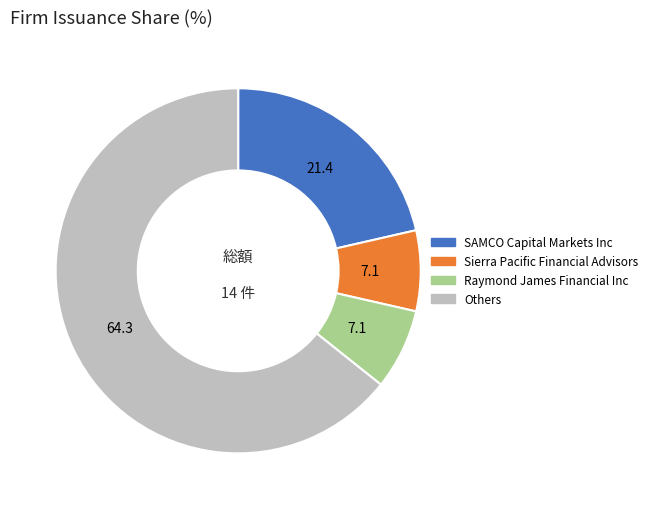

Between Others and SAMCO Capital Markets Inc, which is larger?

Others